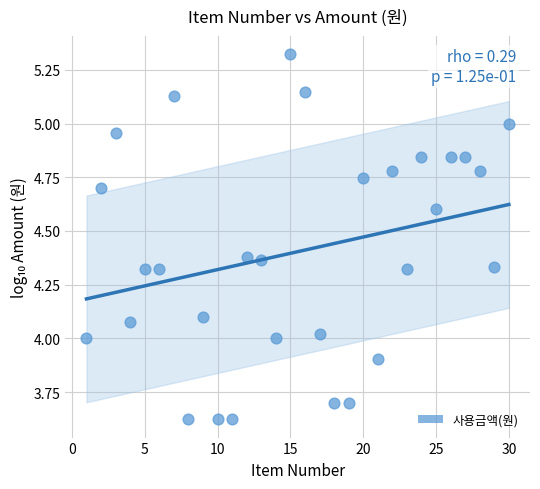

What is the range of X values (max minus min)?

29.0